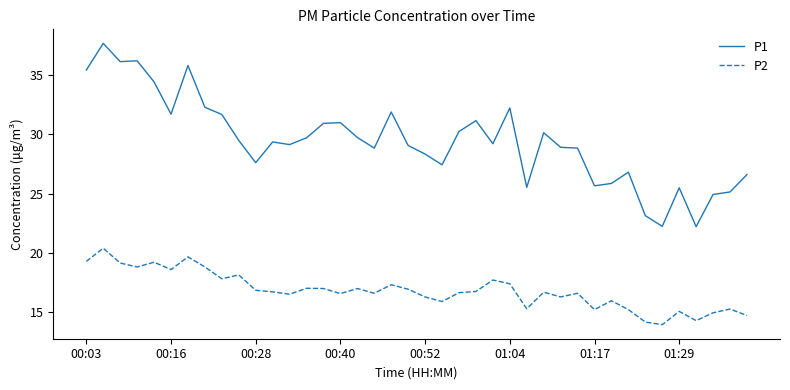

Which series has the largest range (max minus min)?

P1